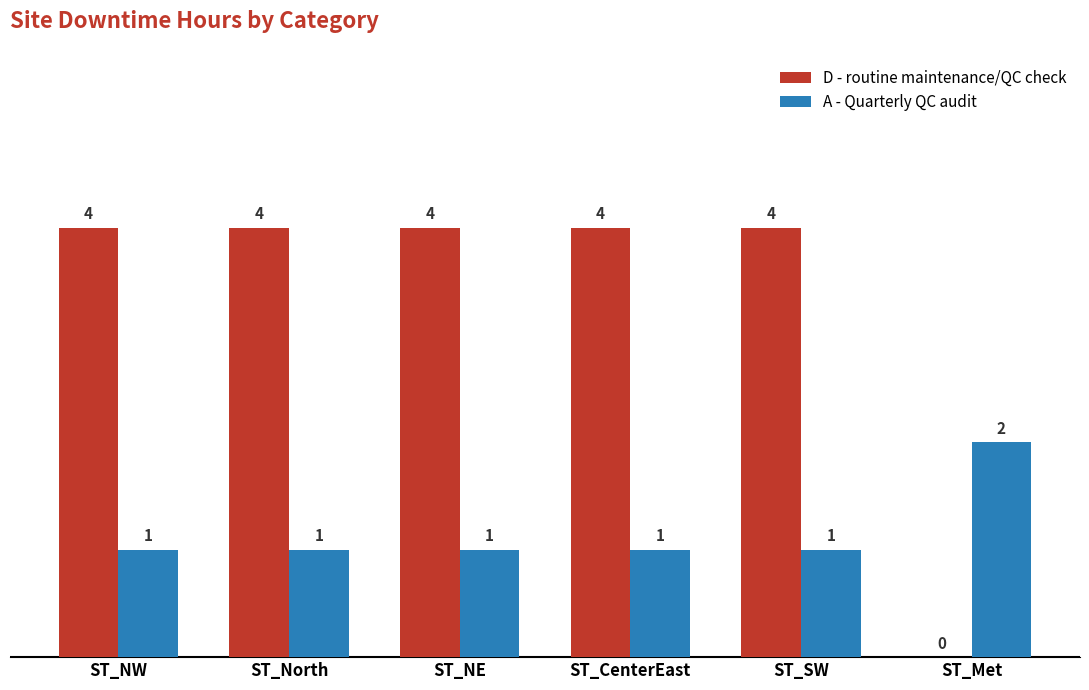

What is the maximum value for A - Quarterly QC audit?

2